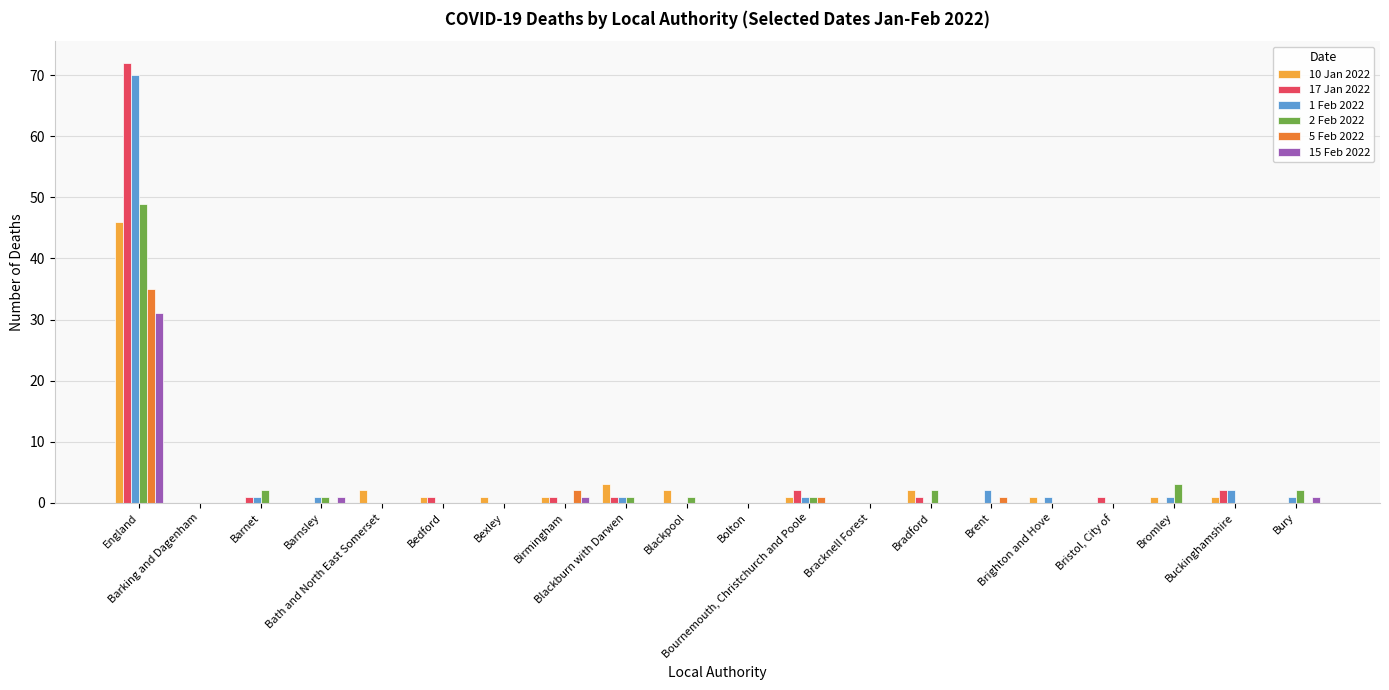

Which series has the largest range (max minus min)?

17 Jan 2022